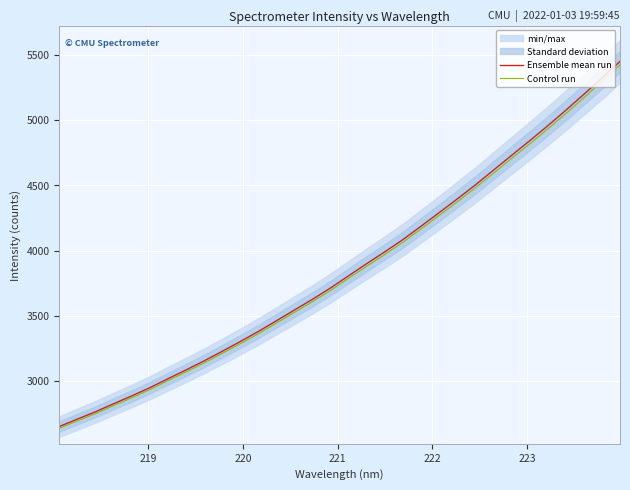

What is the minimum value for Control run?

2637.6